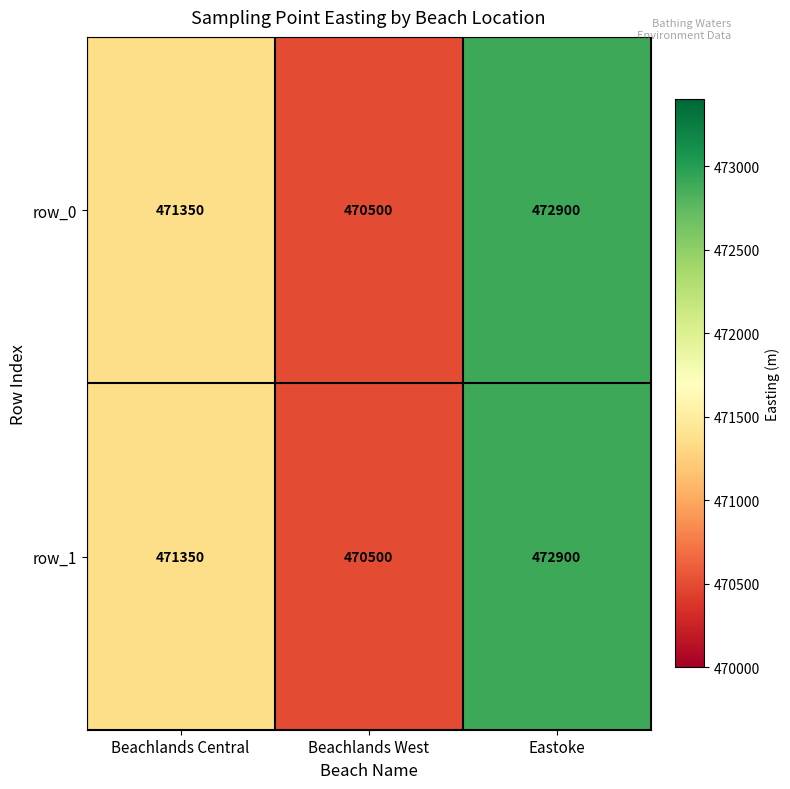

Reading left to right, transcribe all the data shown in this chart.

row_0: 471350	470500	472900
row_1: 471350	470500	472900